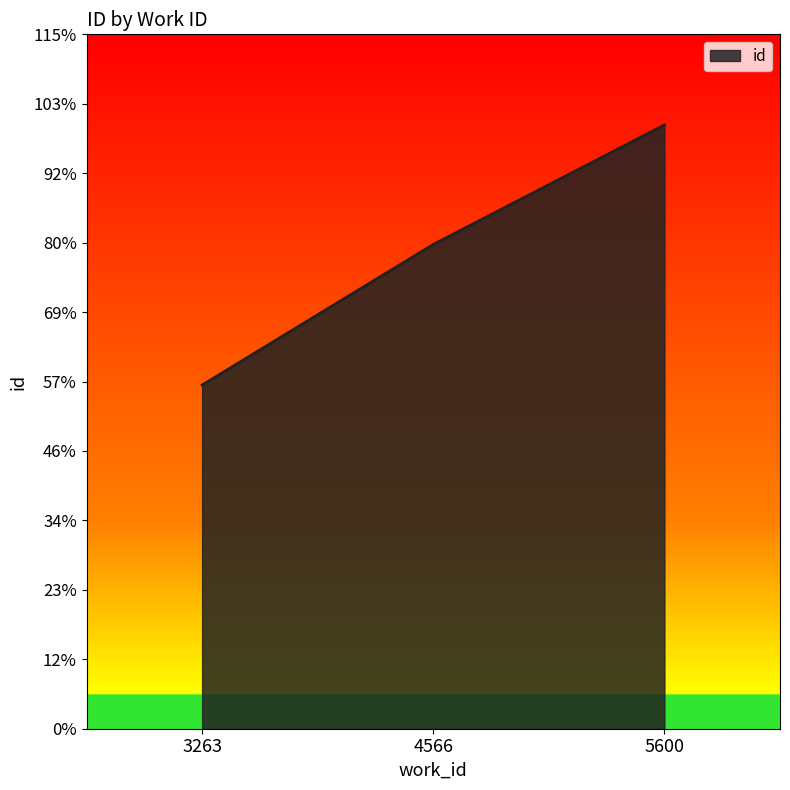

Which has a higher value, 5600 or 3263?

5600